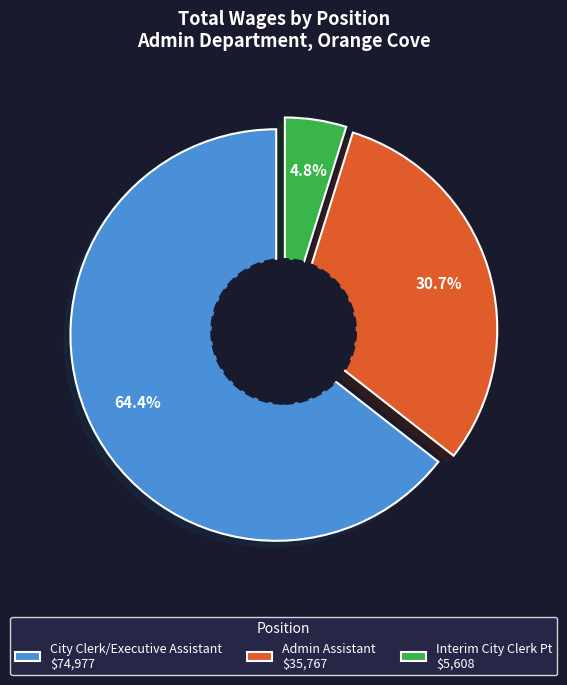

To the nearest percent, what percentage of the pie is Interim City Clerk Pt?

5%